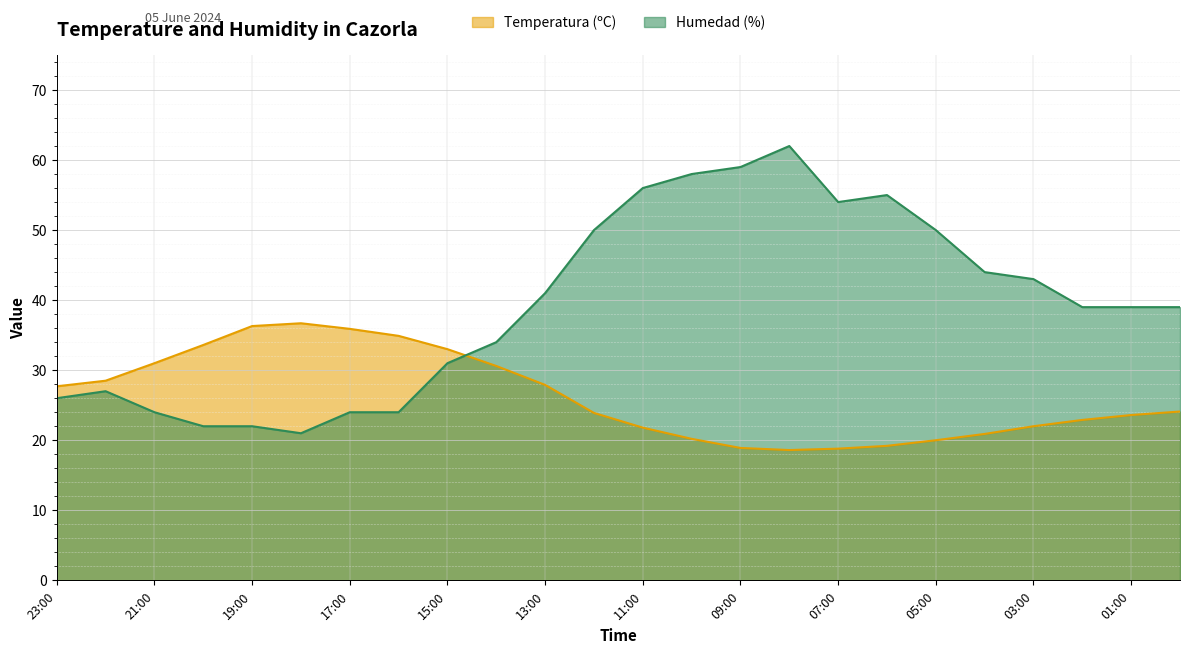

At how many categories does at least one series exceed 54?

5